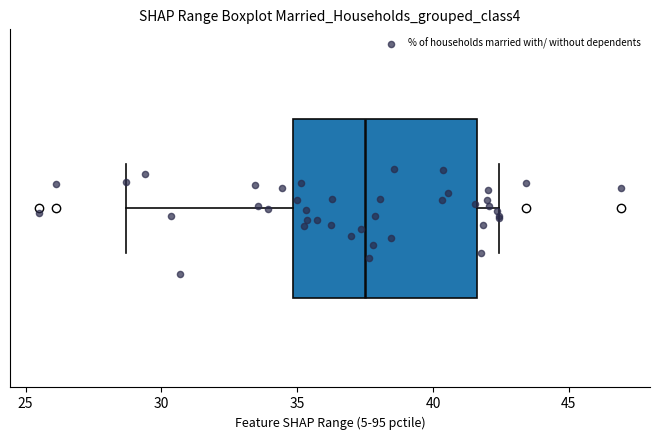

Transcribe this box plot: give where the median line is, the range the box spans, and where the two whiskers end, as read against the x-axis. The values are not printed on the chart, so give them approximately, as read against the axis.

median 37.5, box 35.0 to 41.5, whiskers 28.5 to 42.5